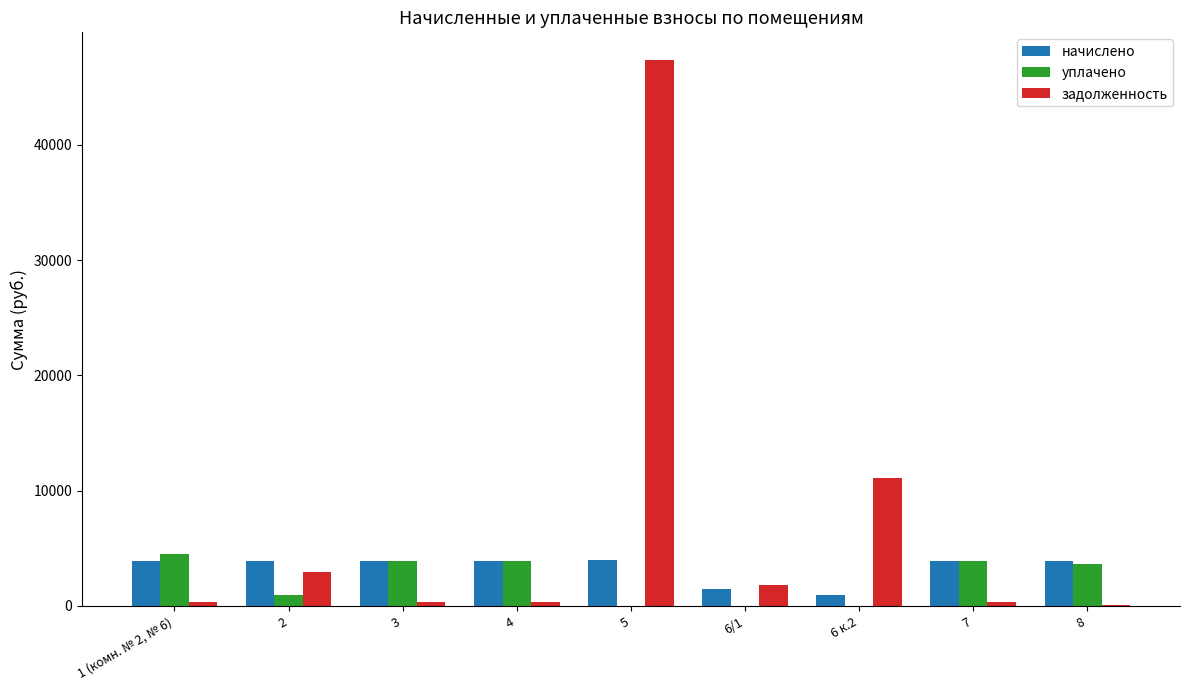

What is the greatest value displayed?

47375.6